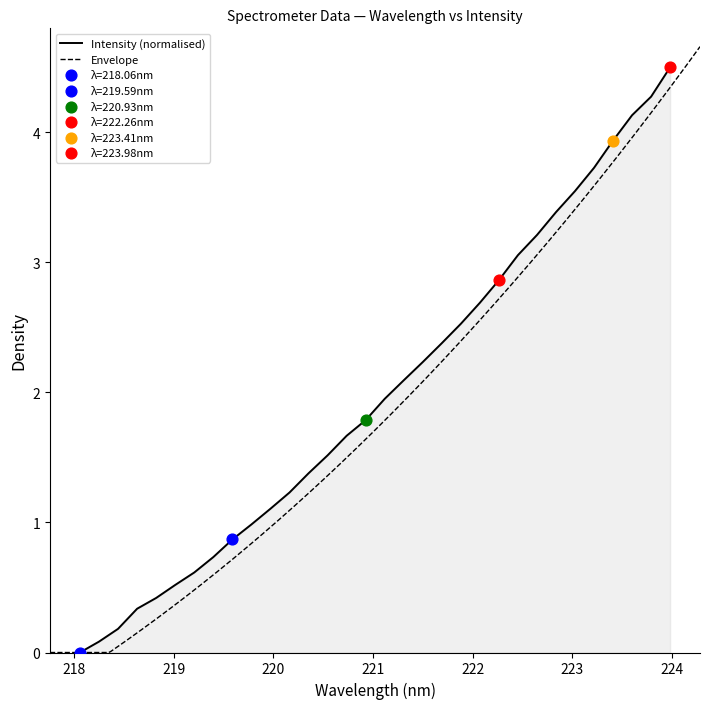

What is the change in value from 223.2172 to 223.7895?

+0.5